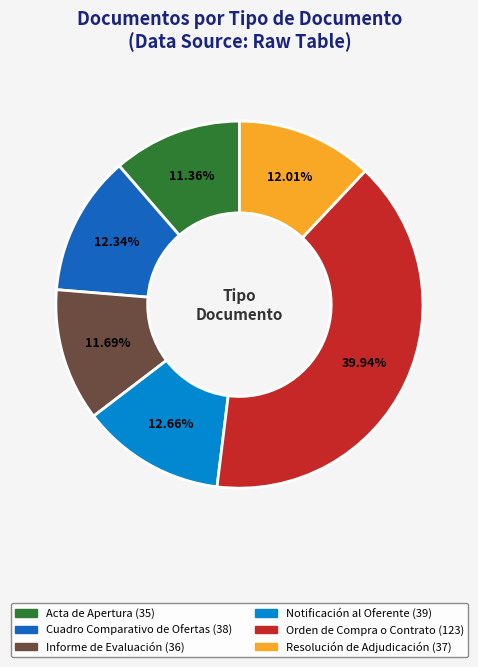

Count the number of slices in the pie.

6